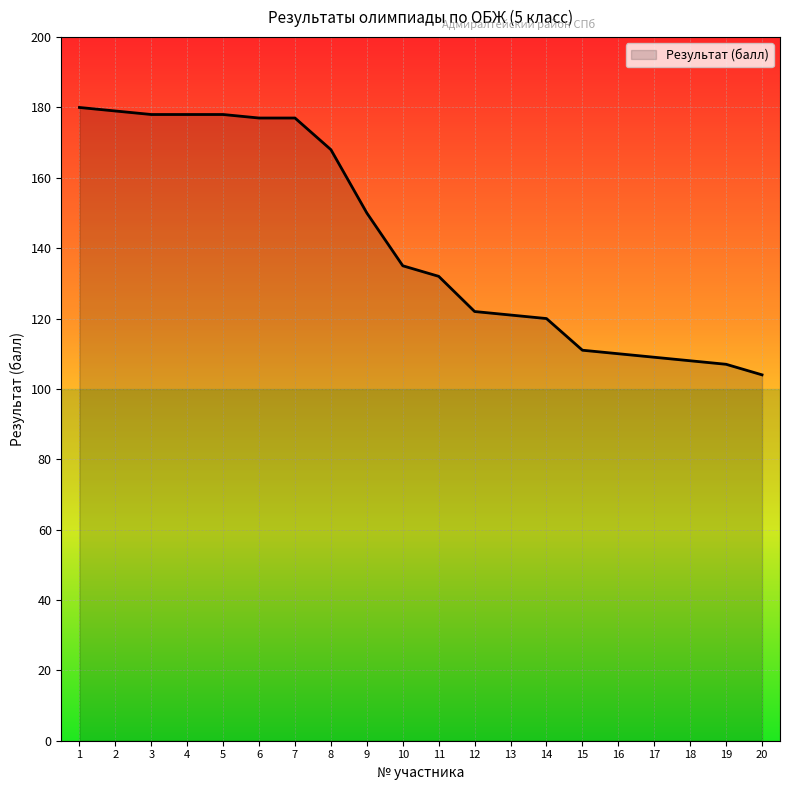

What is the sum of the values at 1 and 20?

284